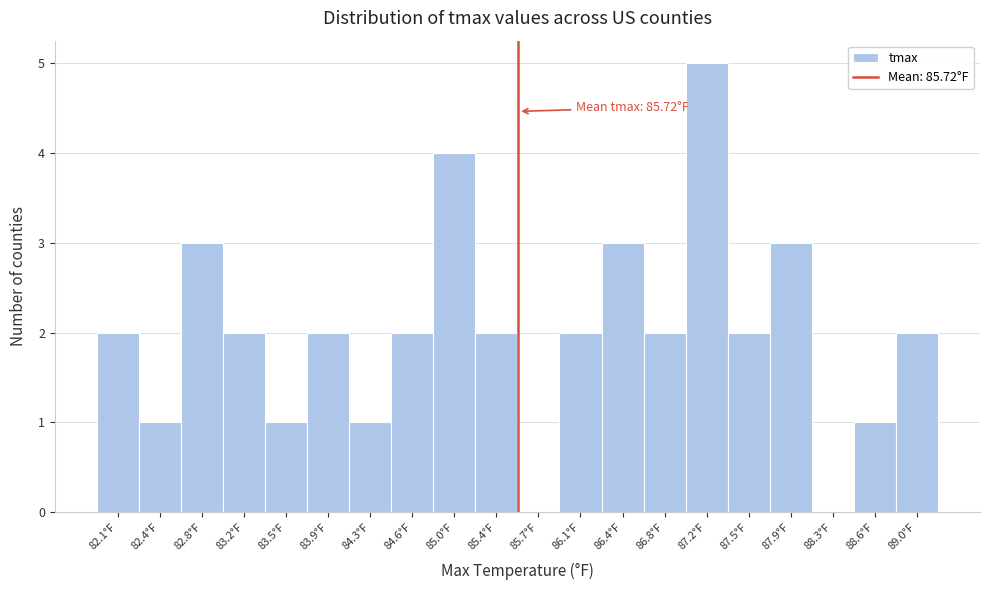

Reading right to left, extract all data points from this chart.

89.0°F=2	88.6°F=1	88.3°F=0	87.9°F=3	87.5°F=2	87.2°F=5	86.8°F=2	86.4°F=3	86.1°F=2	85.7°F=0	85.4°F=2	85.0°F=4	84.6°F=2	84.3°F=1	83.9°F=2	83.5°F=1	83.2°F=2	82.8°F=3	82.4°F=1	82.1°F=2